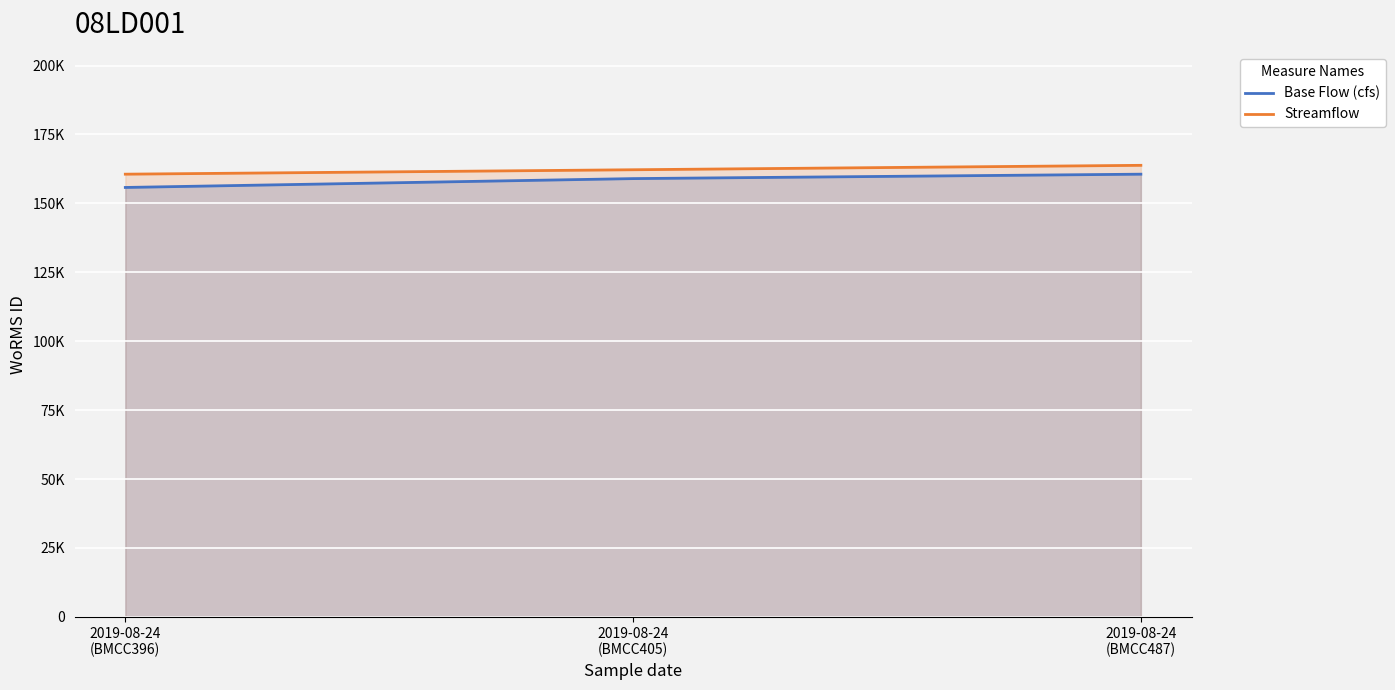

Between 2019-08-24
(BMCC487) and 2019-08-24
(BMCC405), which is larger?

2019-08-24
(BMCC487)